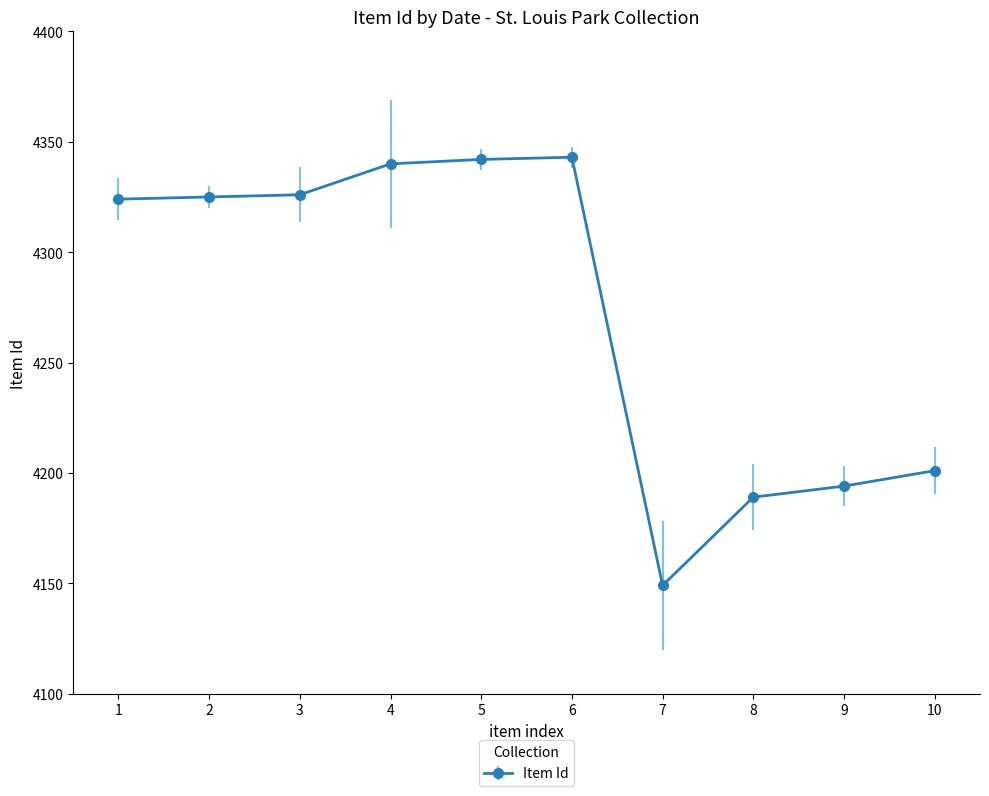

At which label is the value closest to 4246?

10